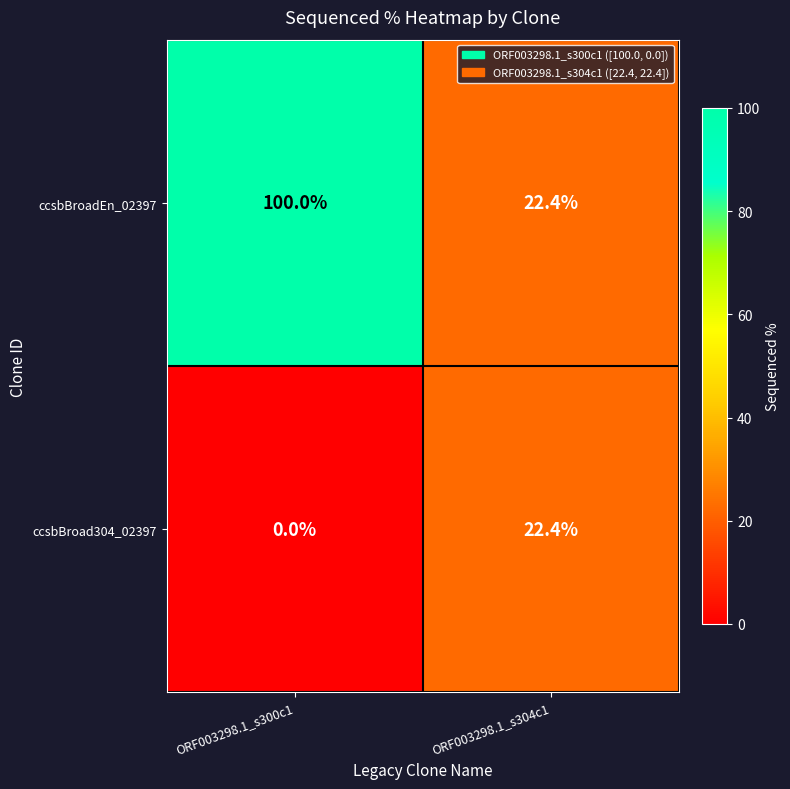

At which category is the sum across all series the highest?

ORF003298.1_s300c1